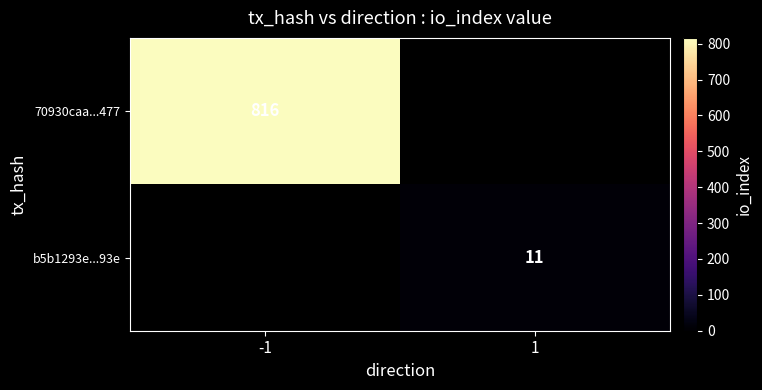

The b5b1293e...93e series shows 19 at 1. True or false?

False